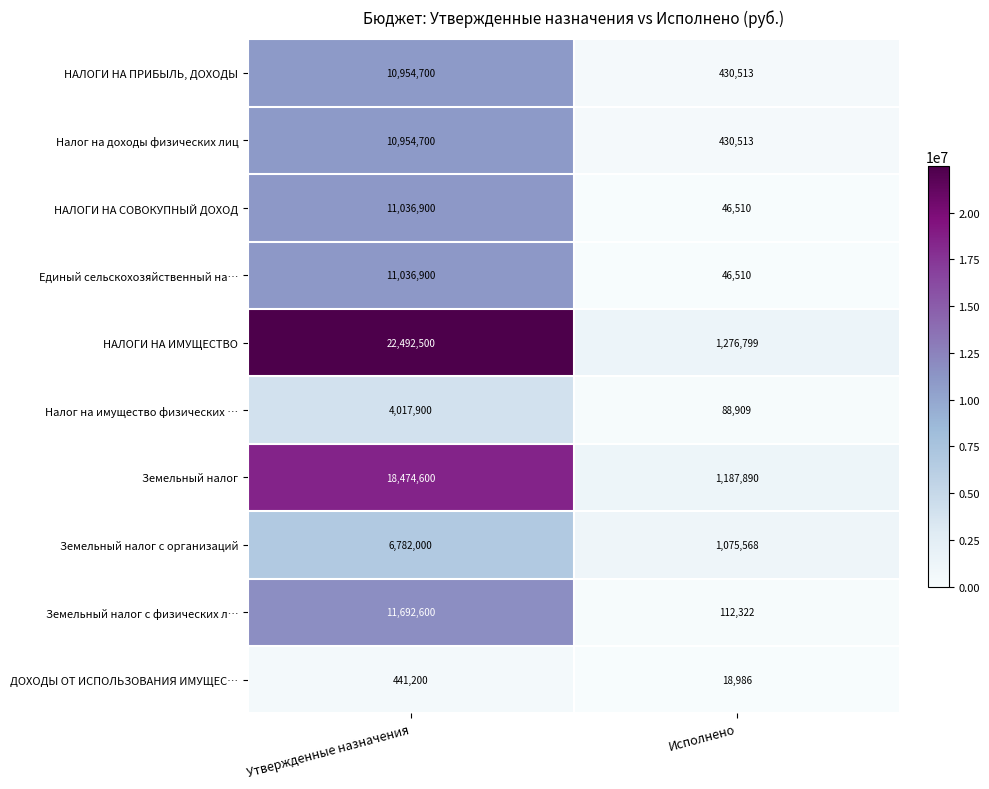

True or false: Единый сельскохозяйственный на… has a value of 11036900 at Утвержденные назначения.

True